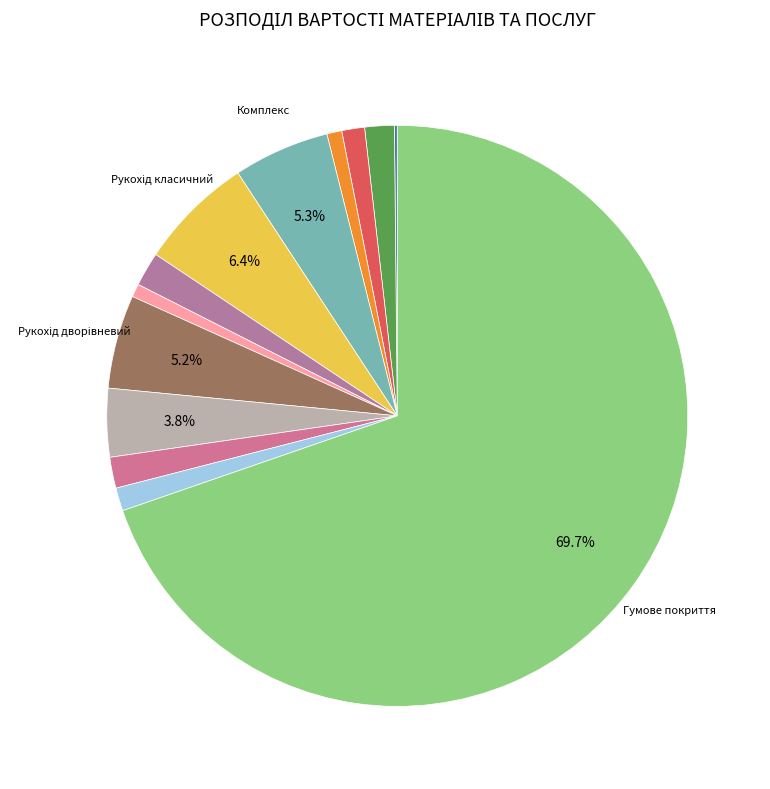

Count the number of slices in the pie.

13